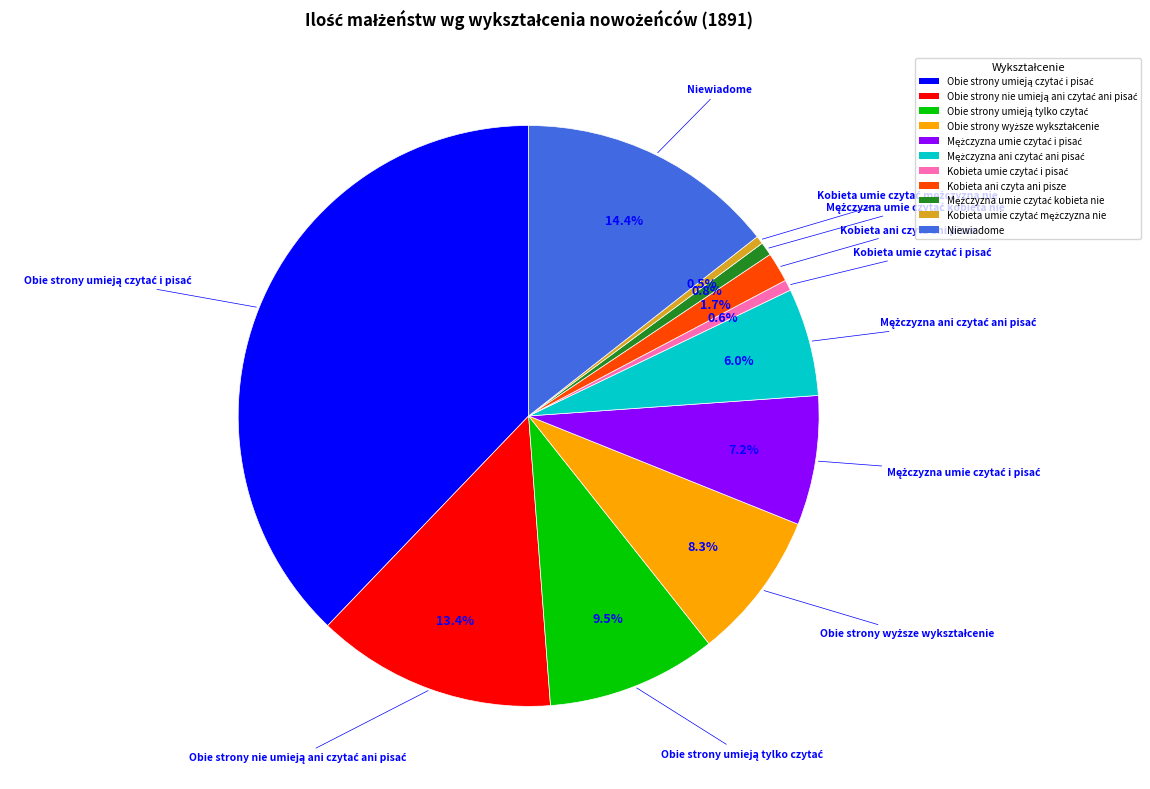

Combined, what portion of the pie is Niewiadome and Kobieta ani czyta ani pisze?

16.1%